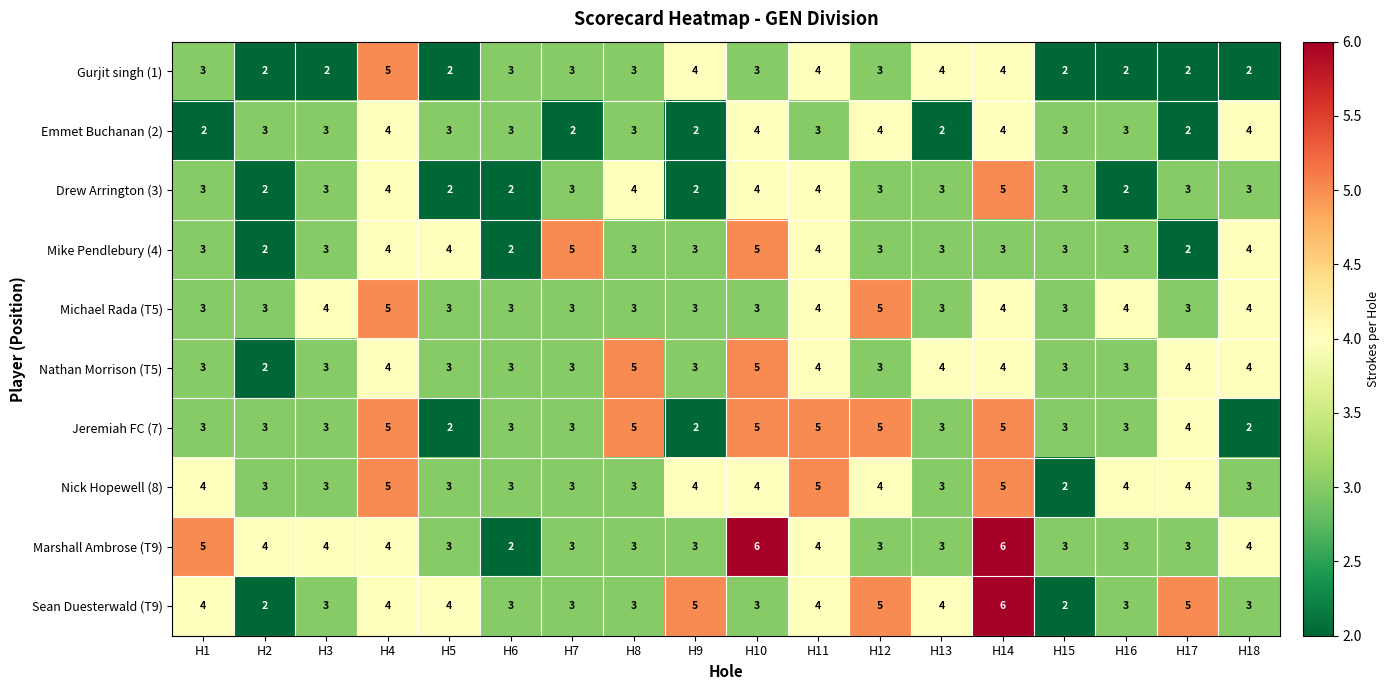

What is the sum of all Jeremiah FC (7) values?

64